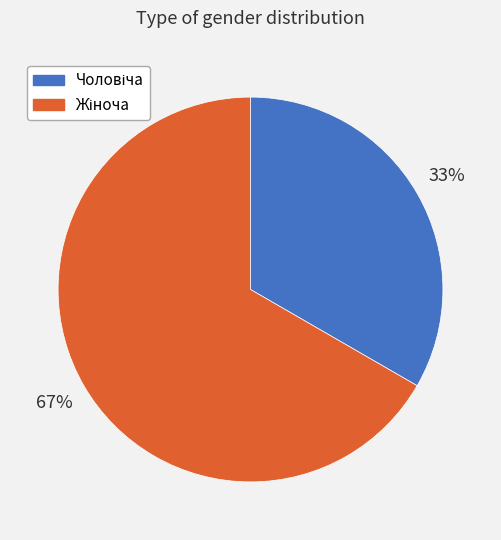

To the nearest percent, what is the average slice percentage?

50%